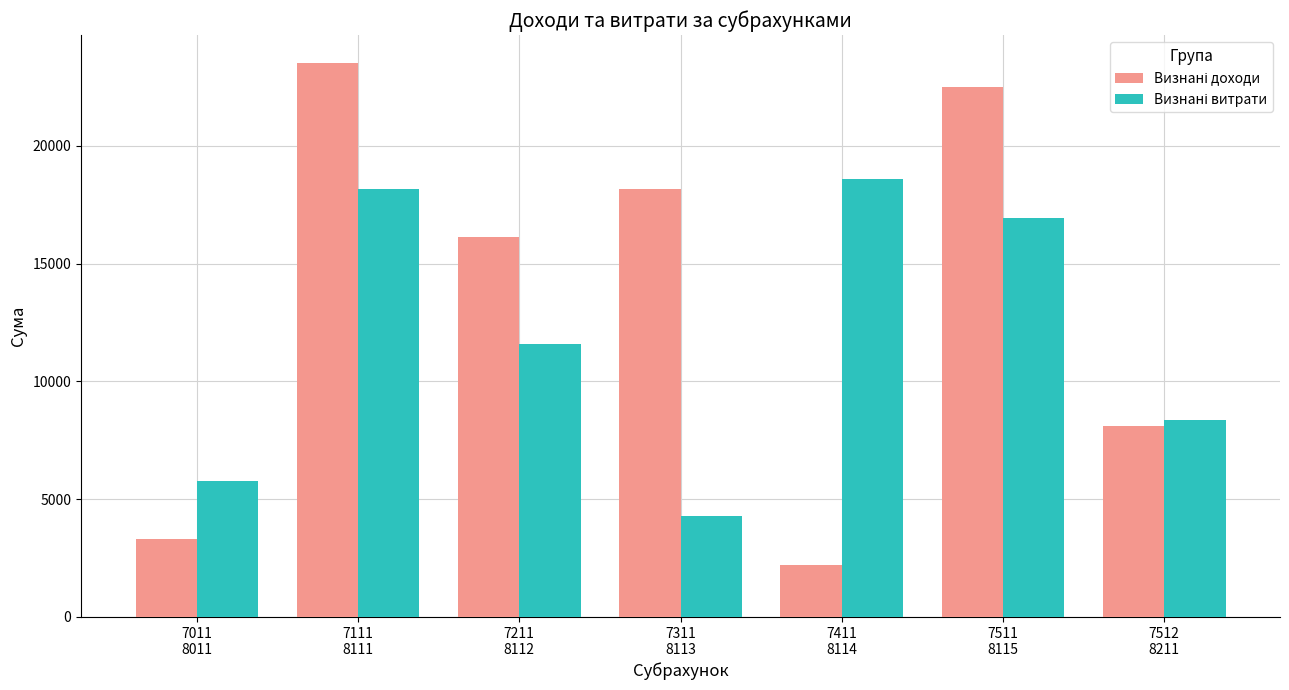

What is the total value across all series at 7211
8112?

27738